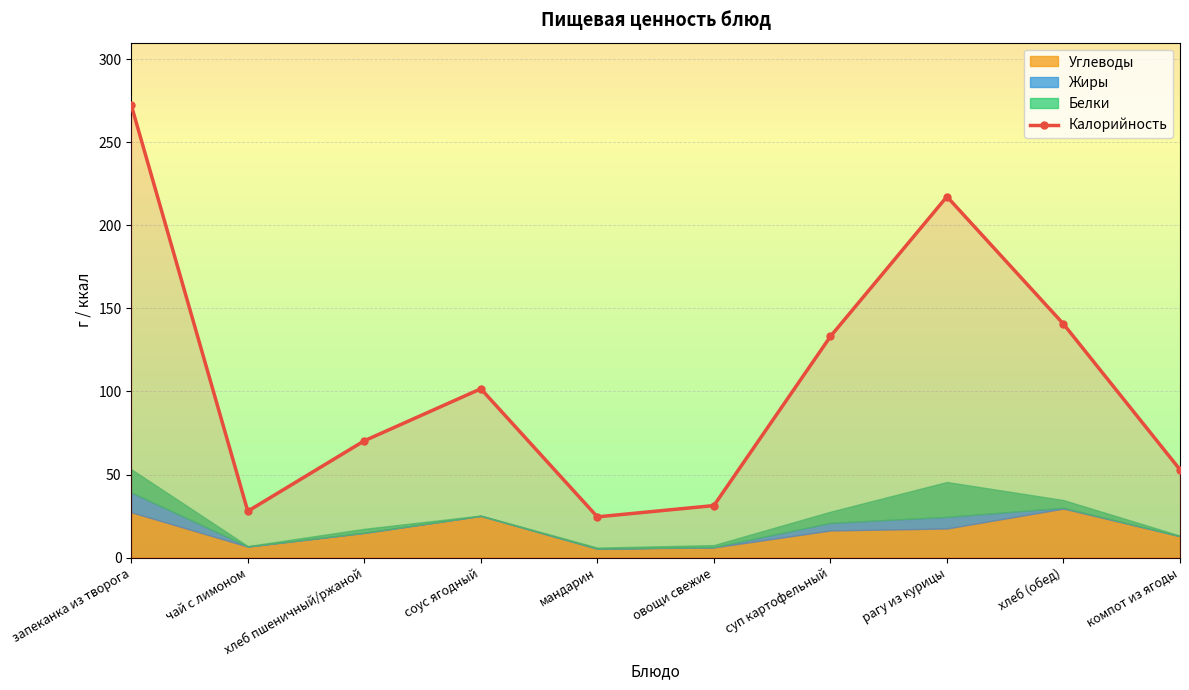

Where is the first local minimum?

чай с лимоном